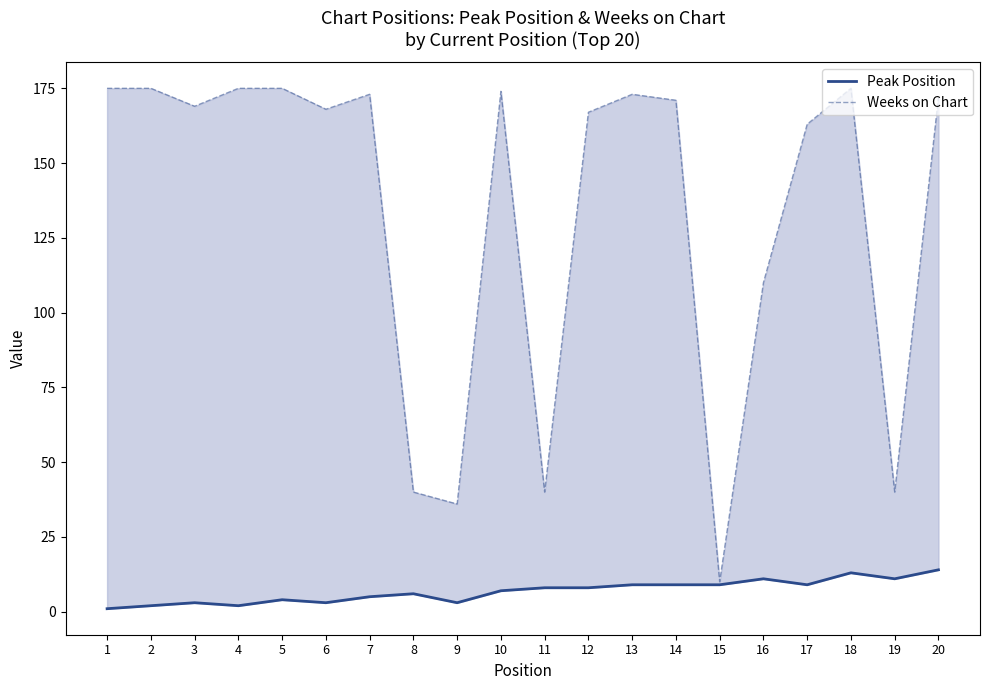

Rank the series by their average value, from highest to lowest.

Weeks on Chart, Peak Position